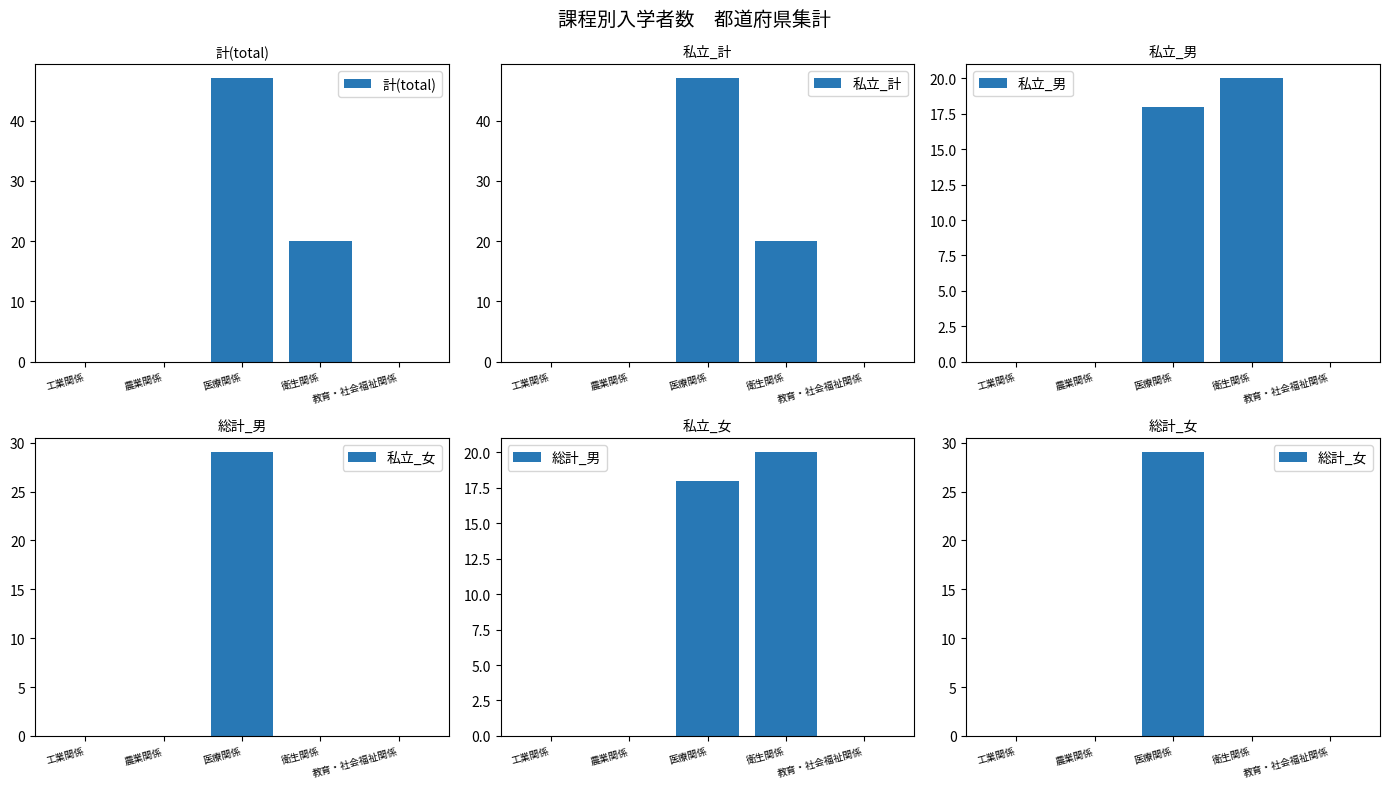

Which category has the highest value in the 私立_女 series?

医療関係